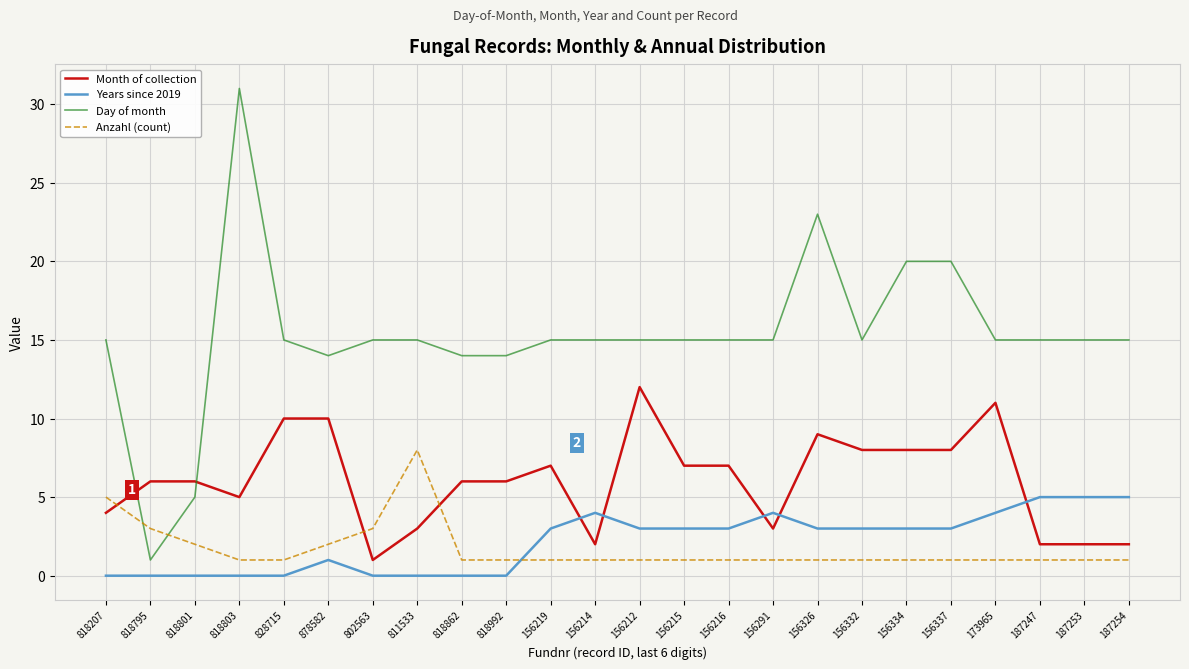

What position from the left is 811533?

8